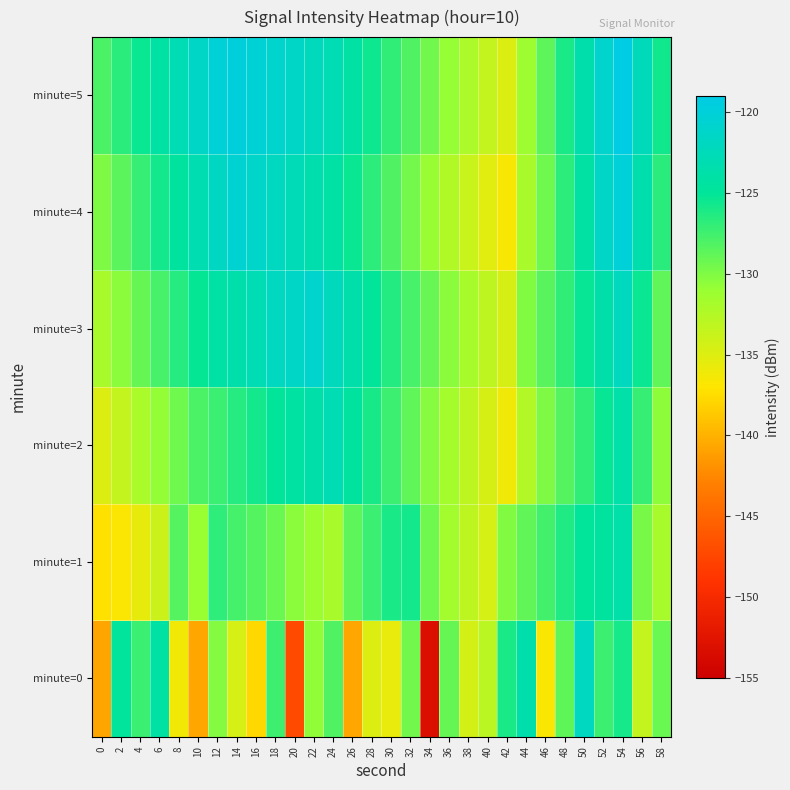

Which series has the widest spread of values?

minute=0